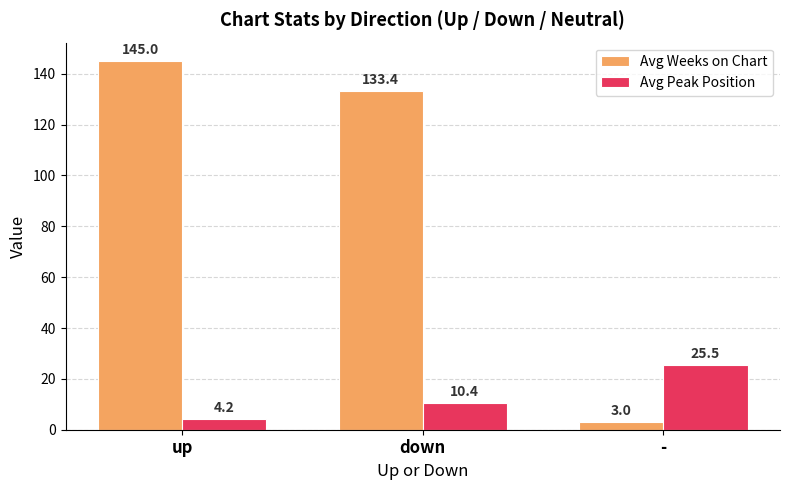

The value of Avg Peak Position at up is 4.2. True or false?

True